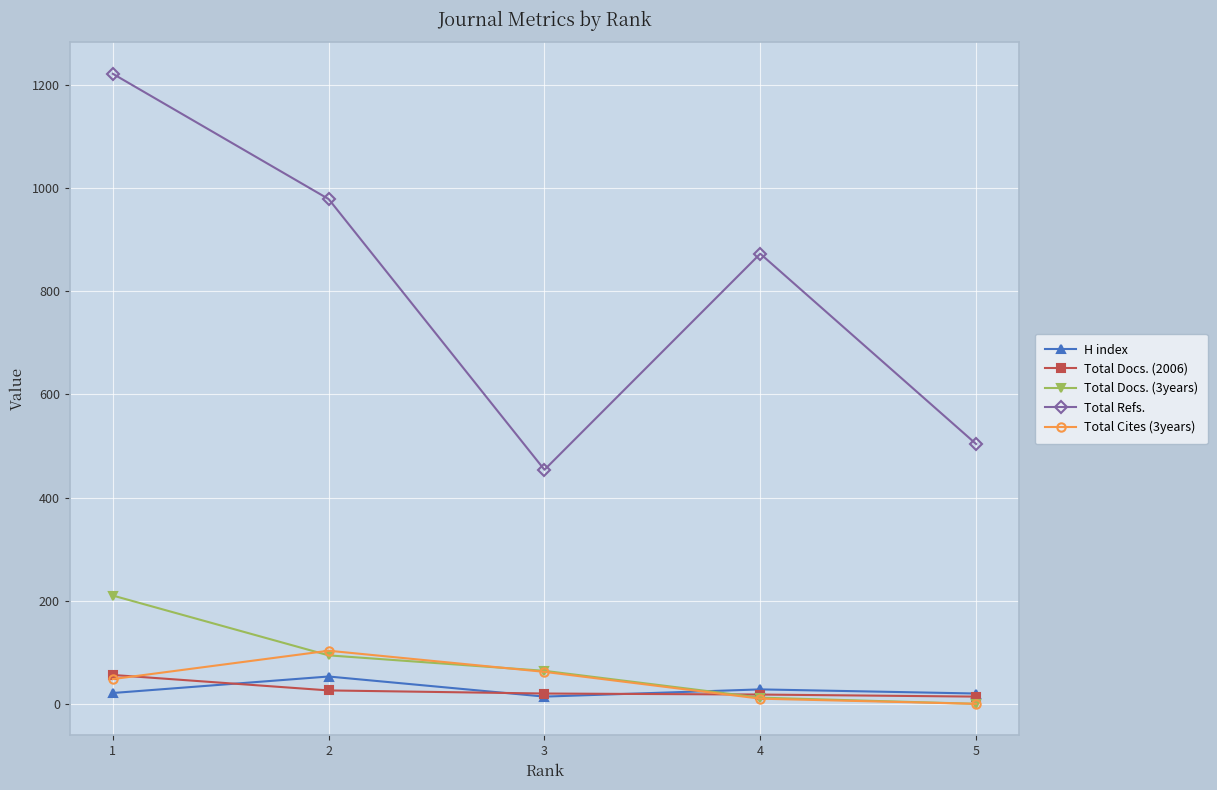

What is the difference between the maximum and minimum values in the Total Docs. (3years) series?

210